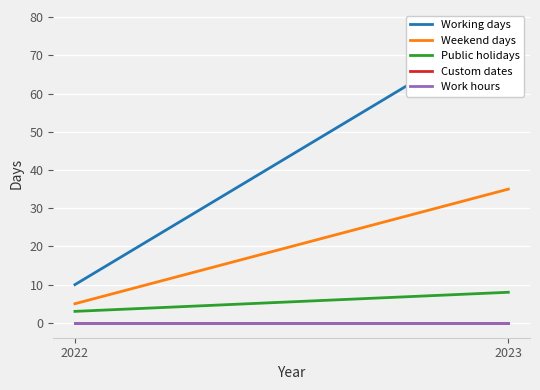

Reading left to right, transcribe all the data shown in this chart.

Working days: 2022=10	2023=78
Weekend days: 2022=5	2023=35
Public holidays: 2022=3	2023=8
Custom dates: 2022=0	2023=0
Work hours: 2022=0	2023=0